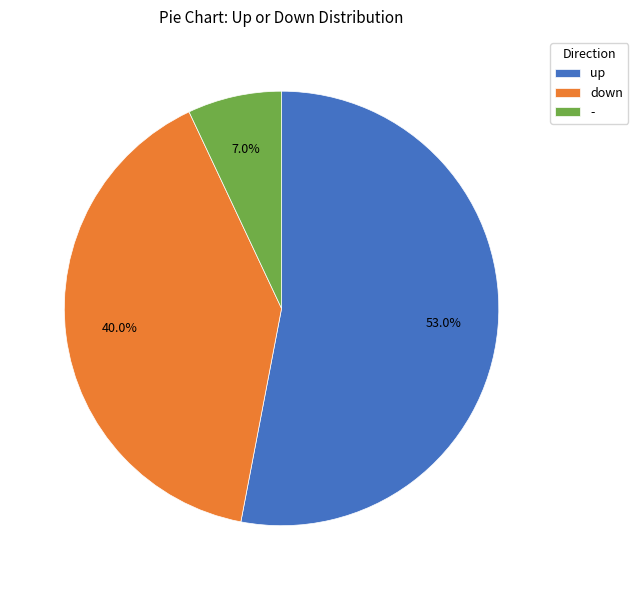

True or false: down accounts for 29% of the total.

False